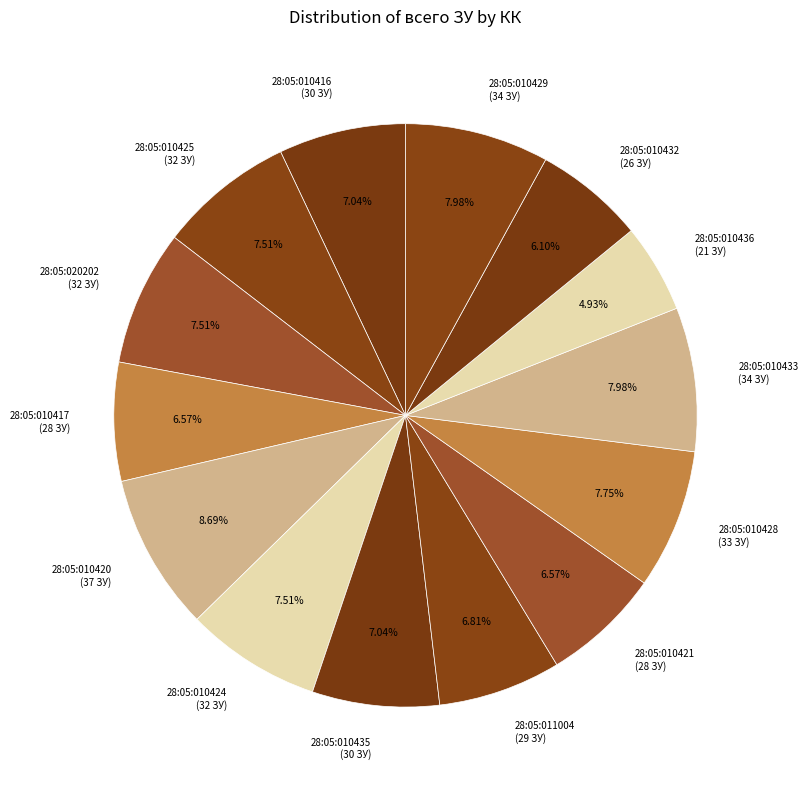

Which category has the smallest portion of the pie?

28:05:010436